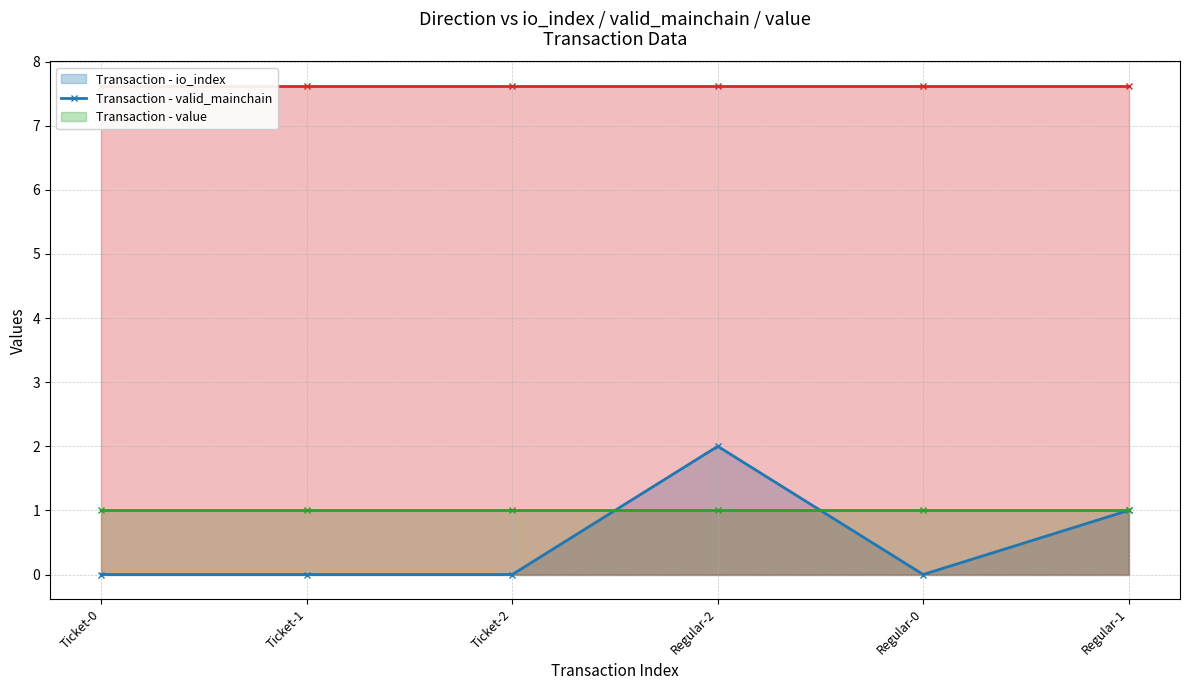

What is the greatest value displayed?

7.6